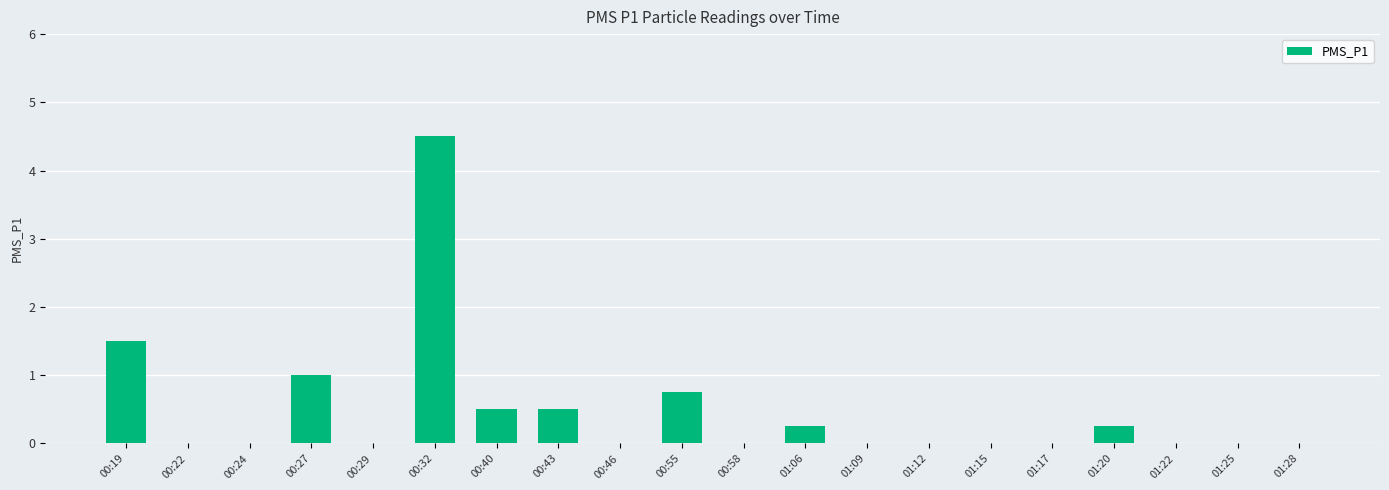

The chart shows a value of 0.0 at 00:29. True or false?

True